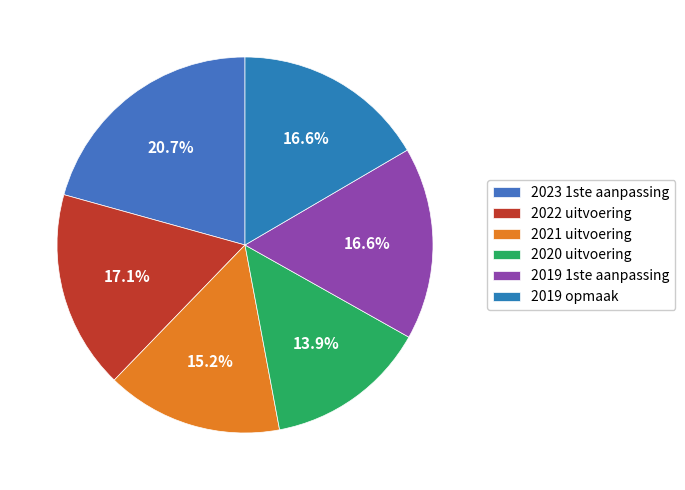

What percentage is the 2022 uitvoering slice, to the nearest percent?

17%